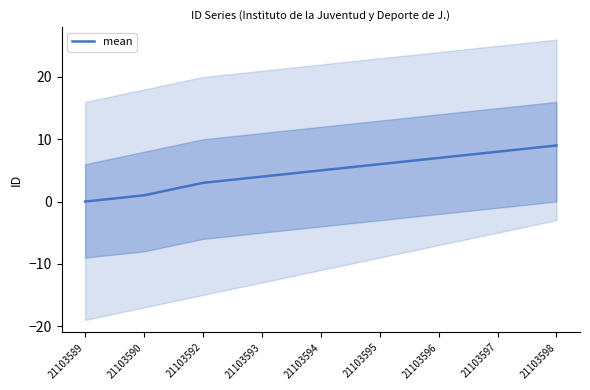

The value at 21103596 is 5. True or false?

False